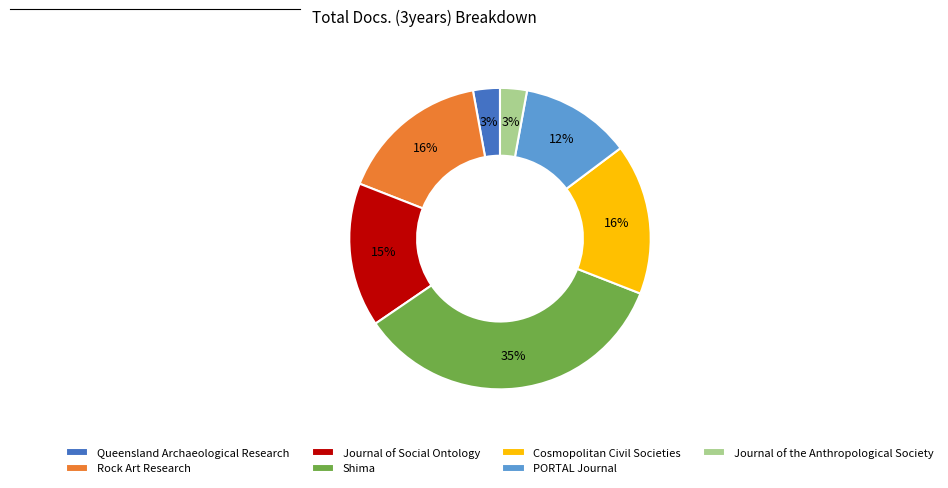

Which slice is the largest?

Shima